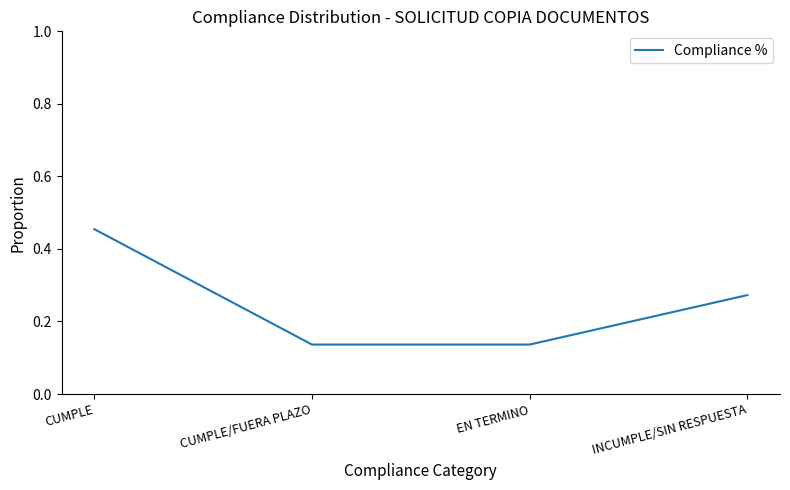

Does the chart have visible grid lines?

No